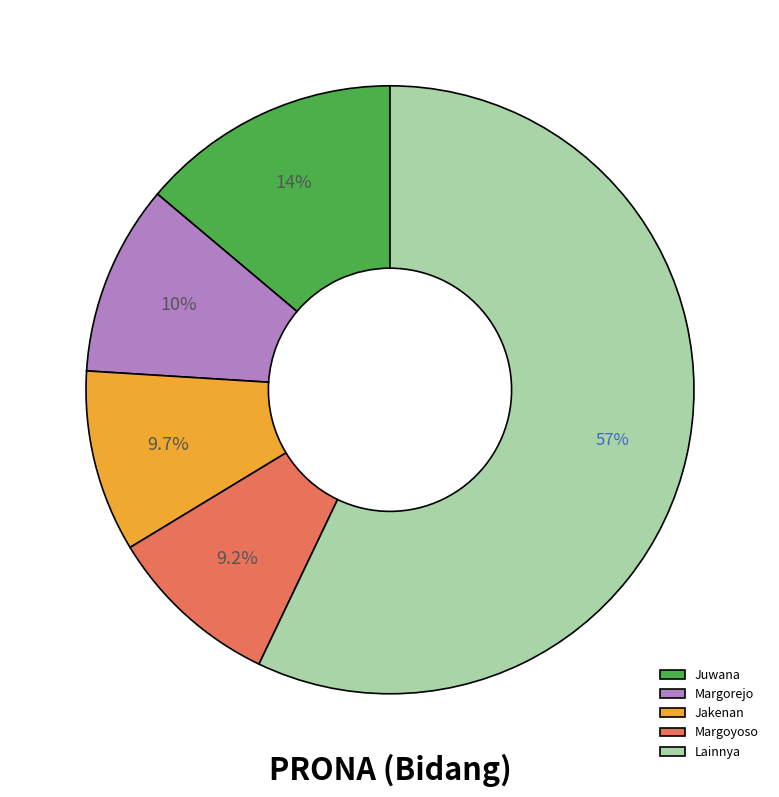

How many segments does this pie chart have?

5